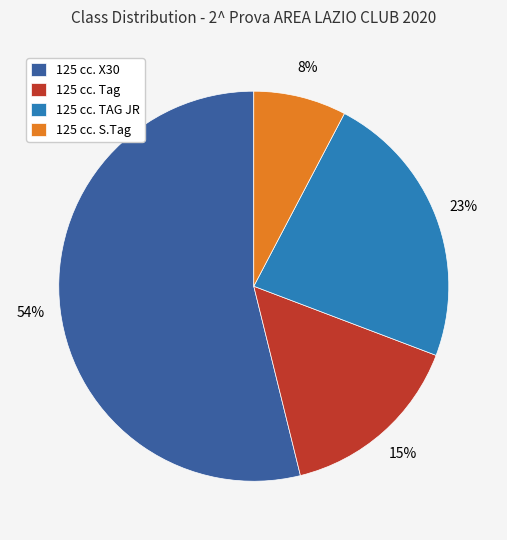

What is the ratio of the value at 125 cc. TAG JR to the value at 125 cc. Tag?

1.5